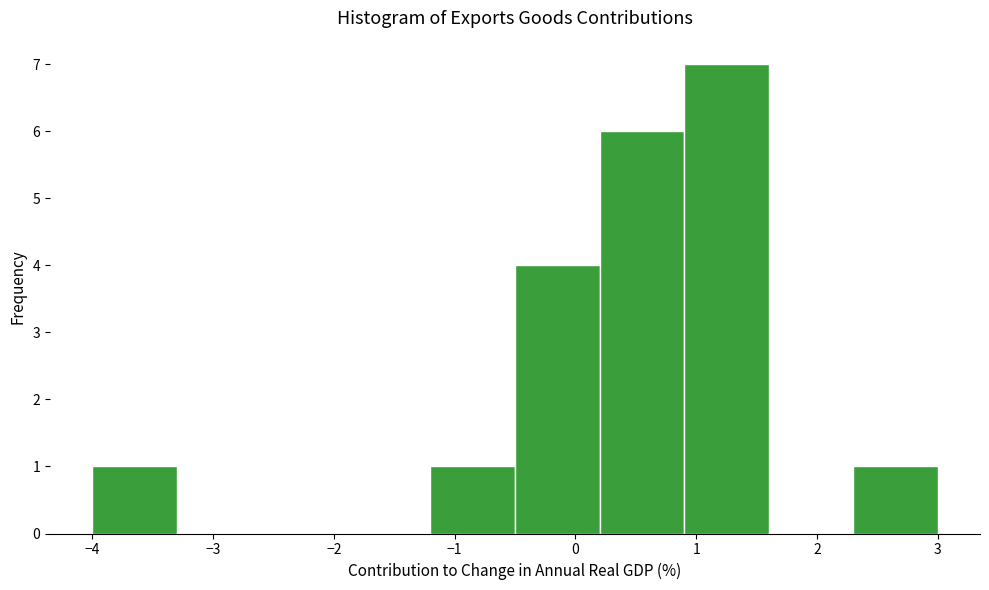

Which range on the x-axis has the tallest bar?

0.9 to 1.6